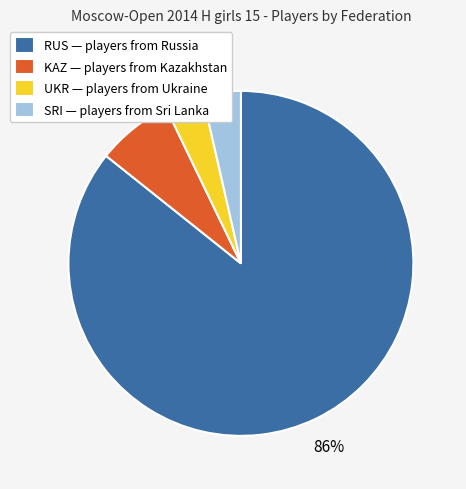

What percentage is the KAZ slice, to the nearest percent?

7%